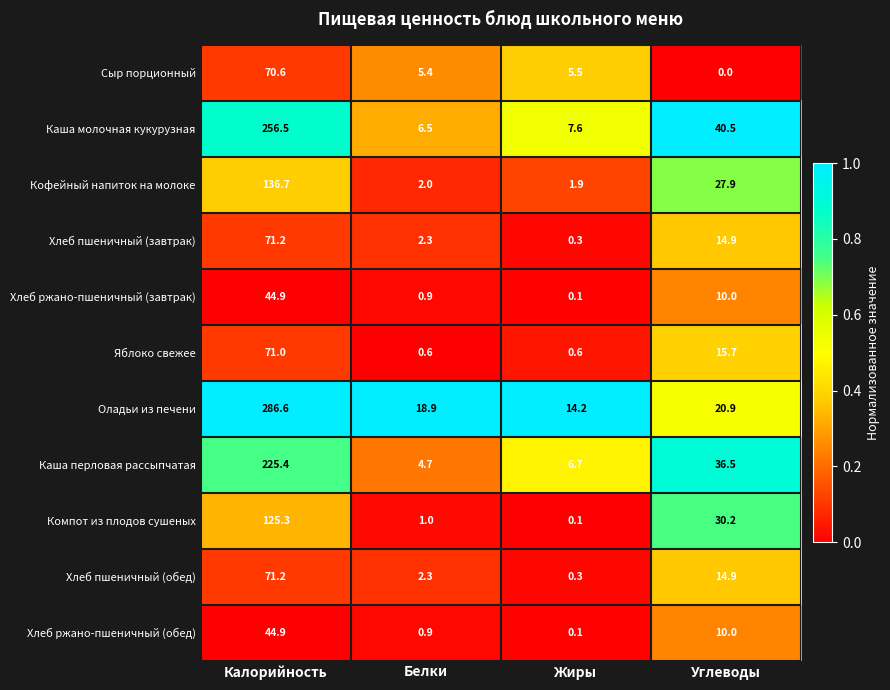

What is the lowest value of the Каша молочная кукурузная series?

6.5